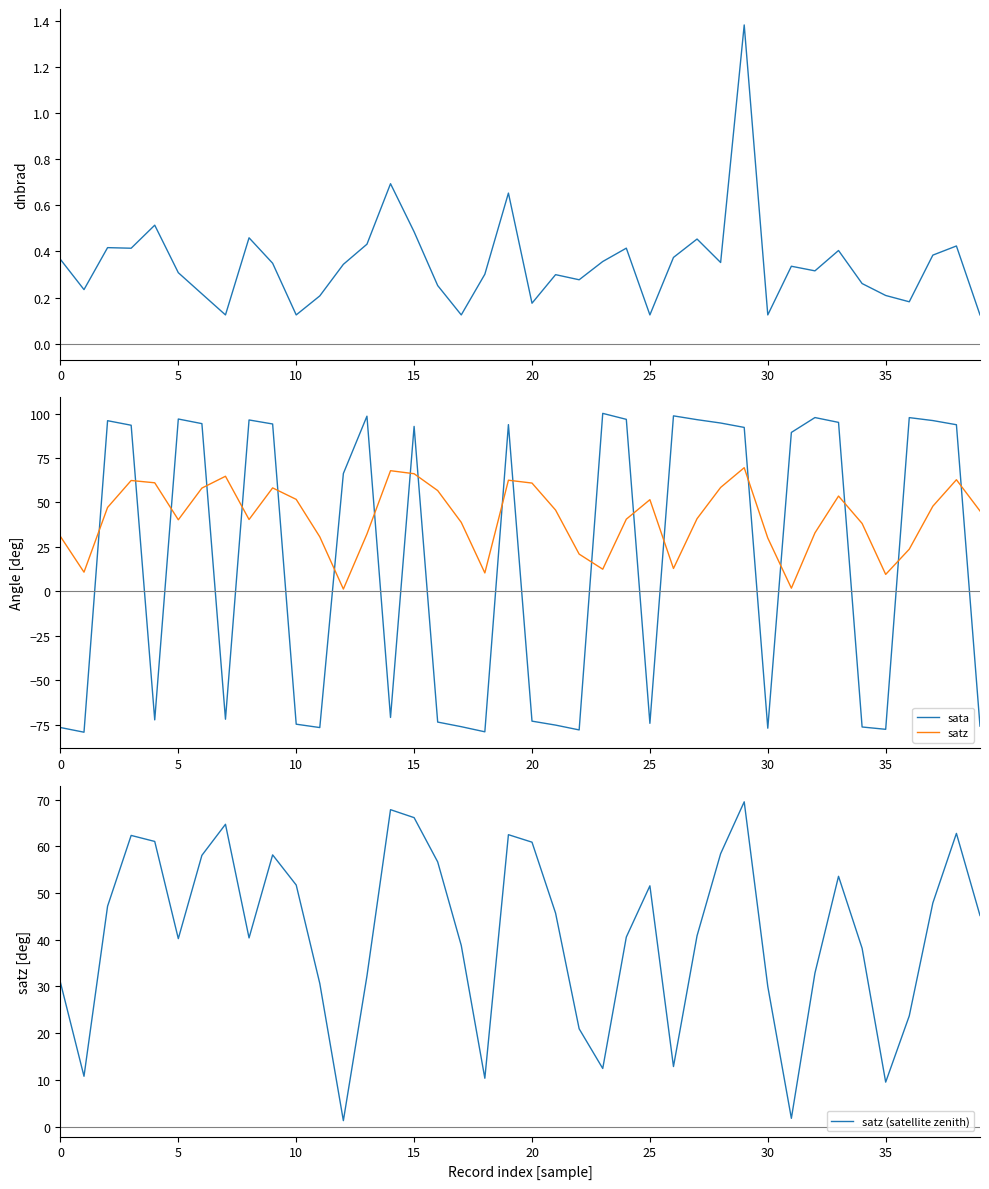

What is the sum of the dnbrad values at 22 and 29?

1.7